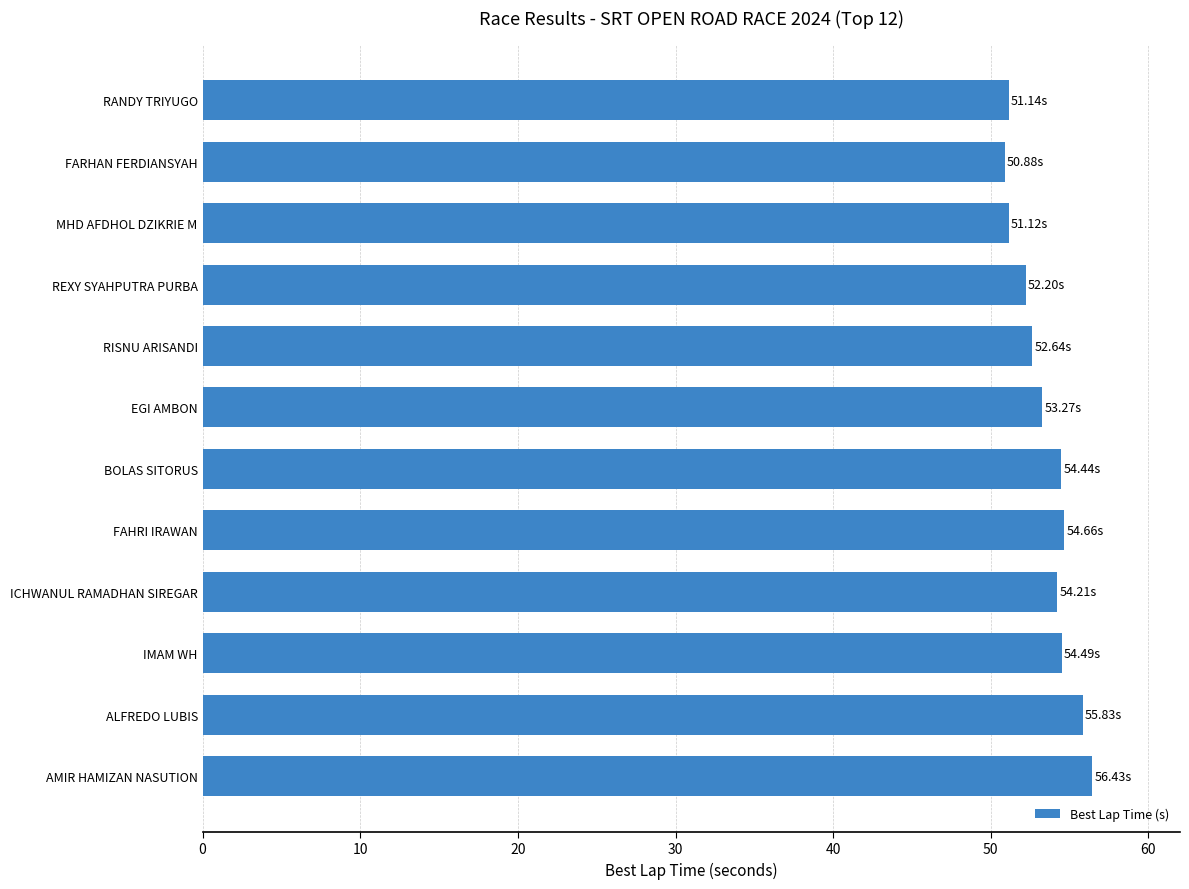

Which has a higher value, EGI AMBON or MHD AFDHOL DZIKRIE M?

EGI AMBON